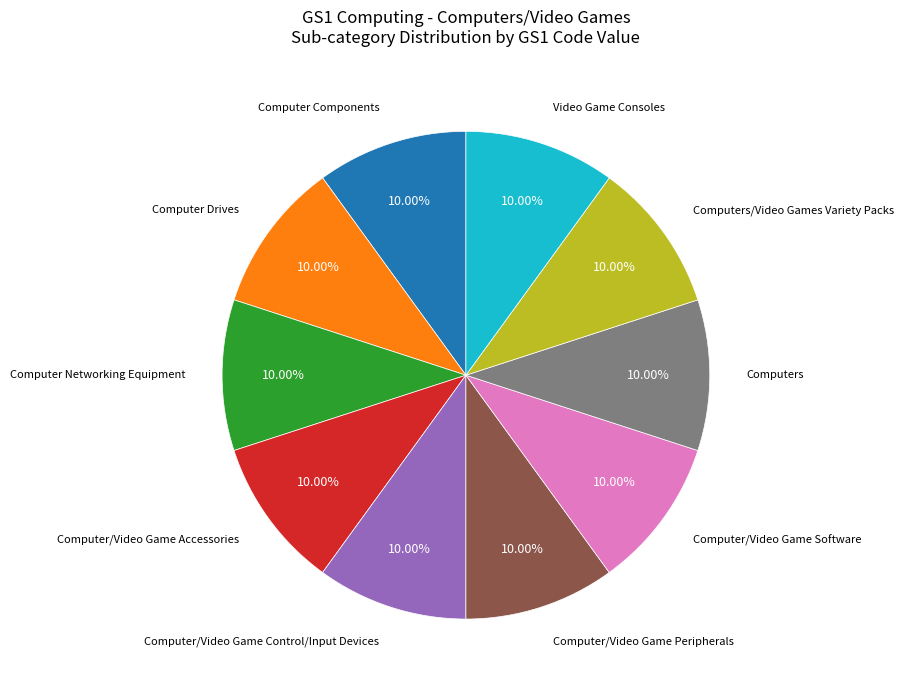

Is Computer/Video Game Software the majority of the pie?

No